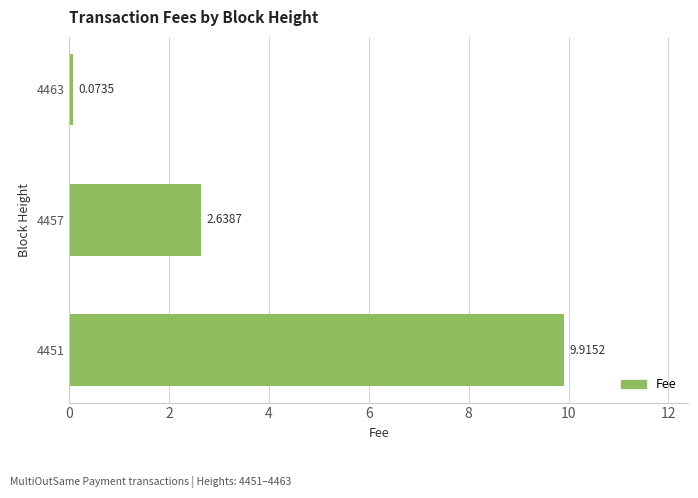

Are the bars grouped side by side (vs. stacked)?

No